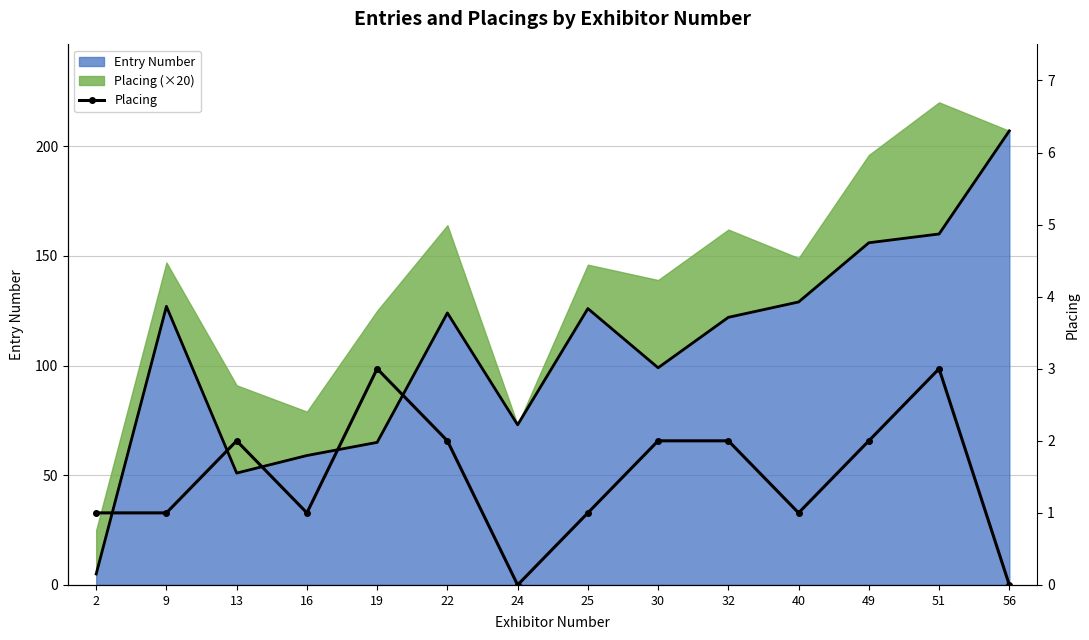

List the labels in order of value, smallest first.

24, 56, 2, 9, 16, 25, 40, 13, 22, 30, 32, 49, 19, 51